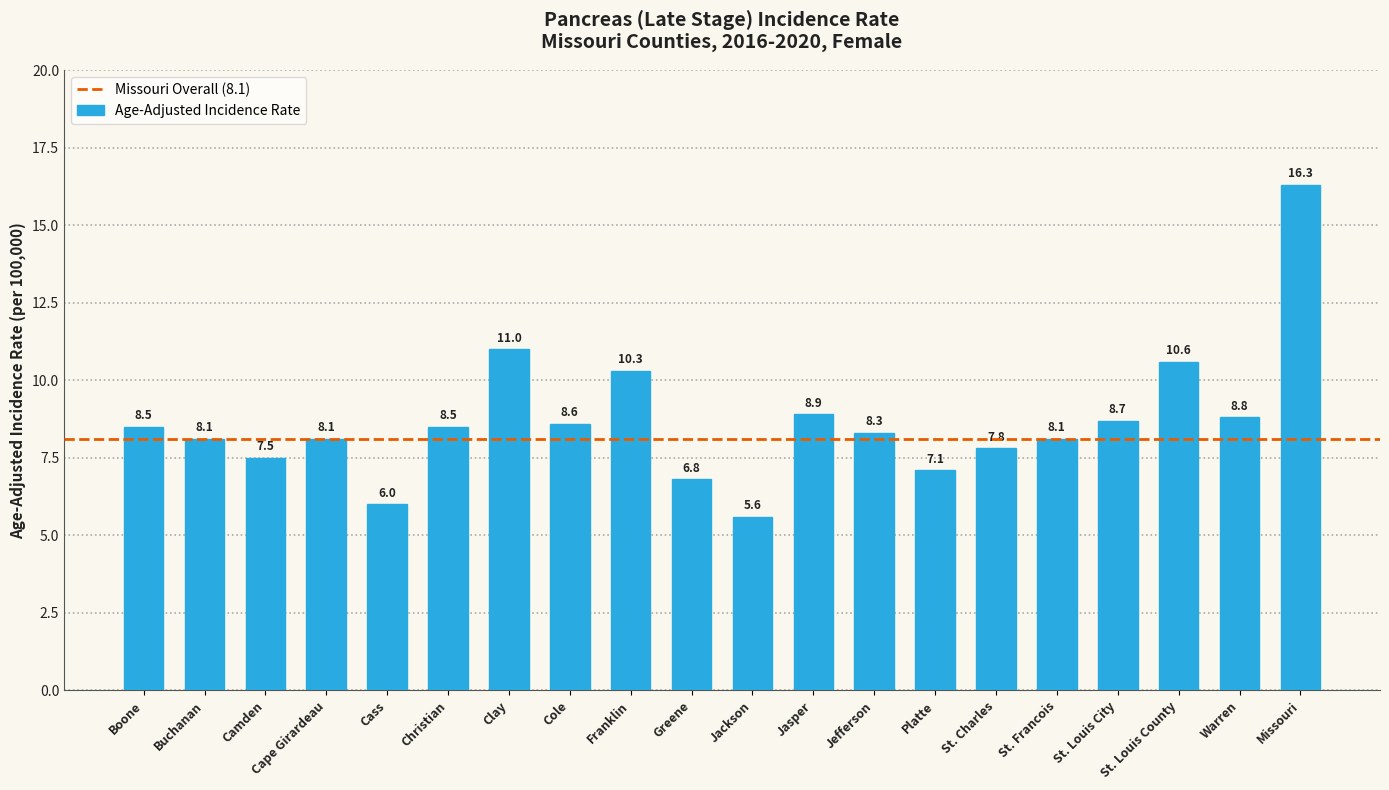

What is the label of the 2nd bar from the left?

Buchanan